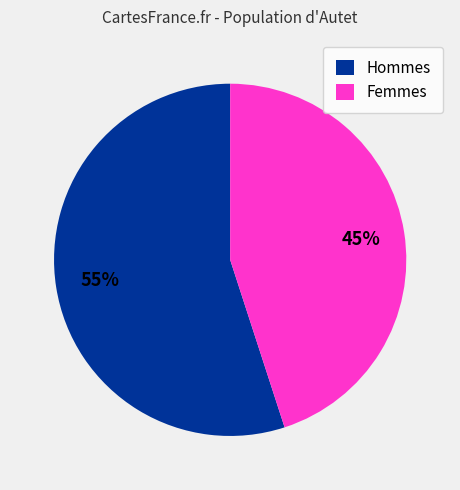

Rank the categories by value from lowest to highest.

Femmes, Hommes